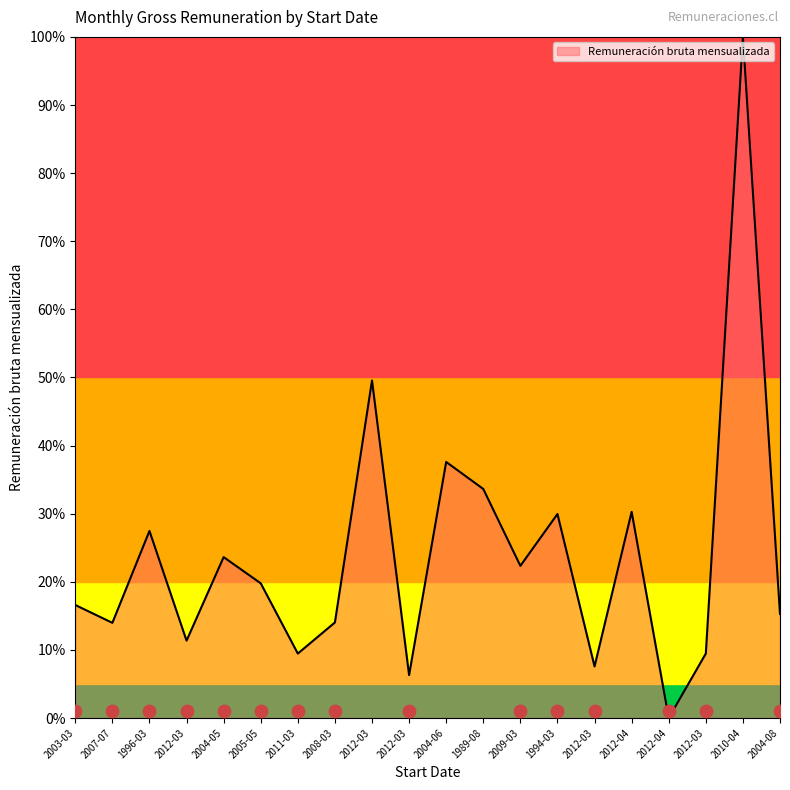

What is the change in value from 2003-03 to 2012-03?

-5.2